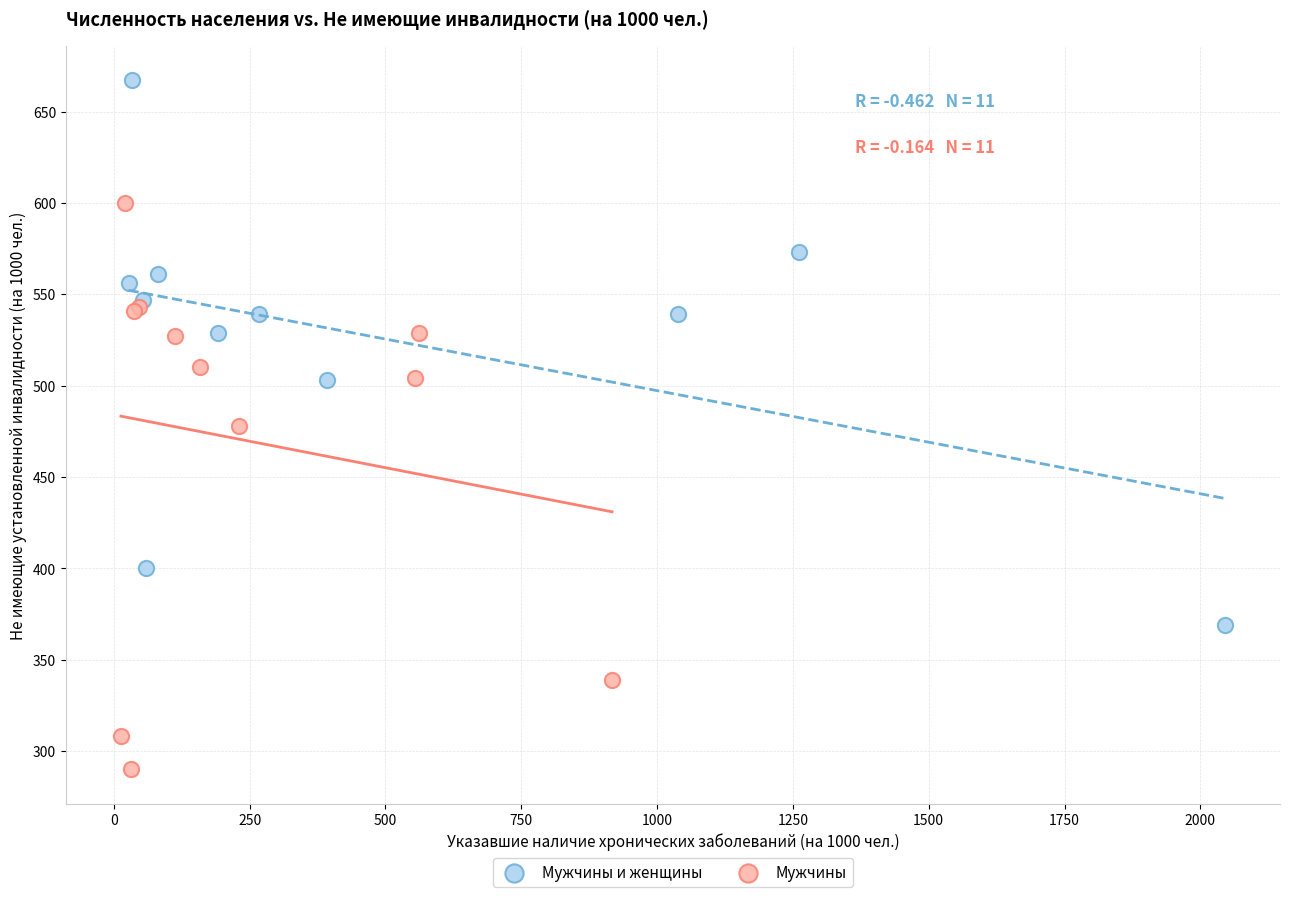

Which series reaches the maximum Y coordinate?

Мужчины и женщины